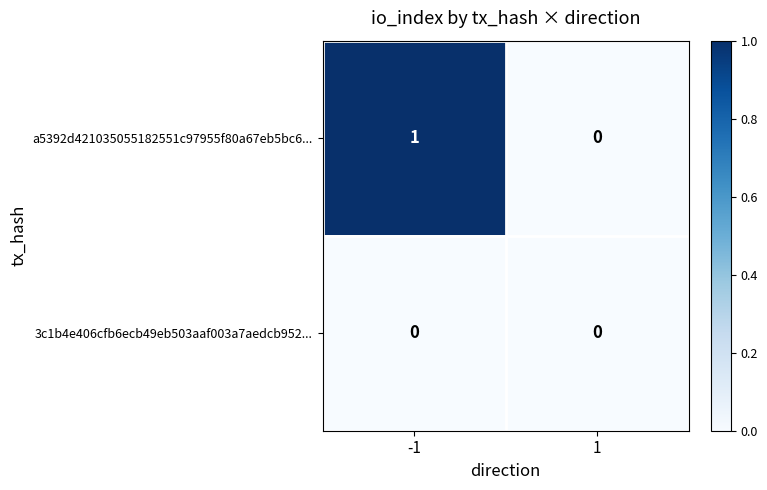

Reading left to right, extract all data points from this chart.

a5392d421035055182551c97955f80a67eb5bc6...: -1=1	1=0
3c1b4e406cfb6ecb49eb503aaf003a7aedcb952...: -1=0	1=0